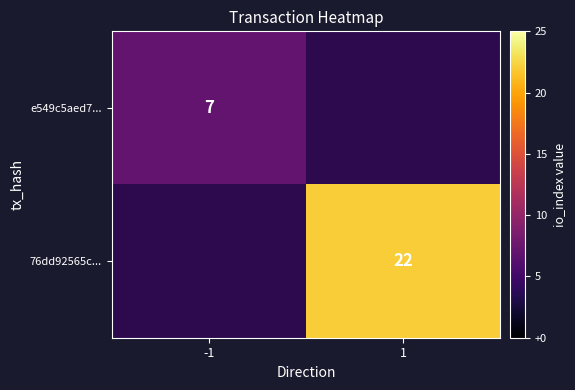

The value of 76dd92565c... at 1 is 22. True or false?

True